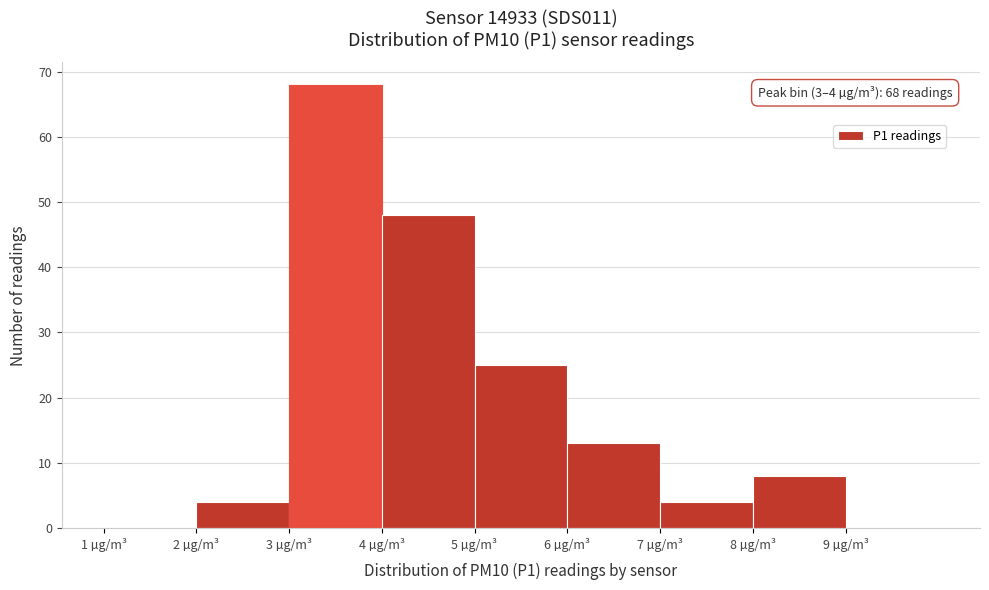

Which range on the x-axis has the tallest bar?

3 to 4